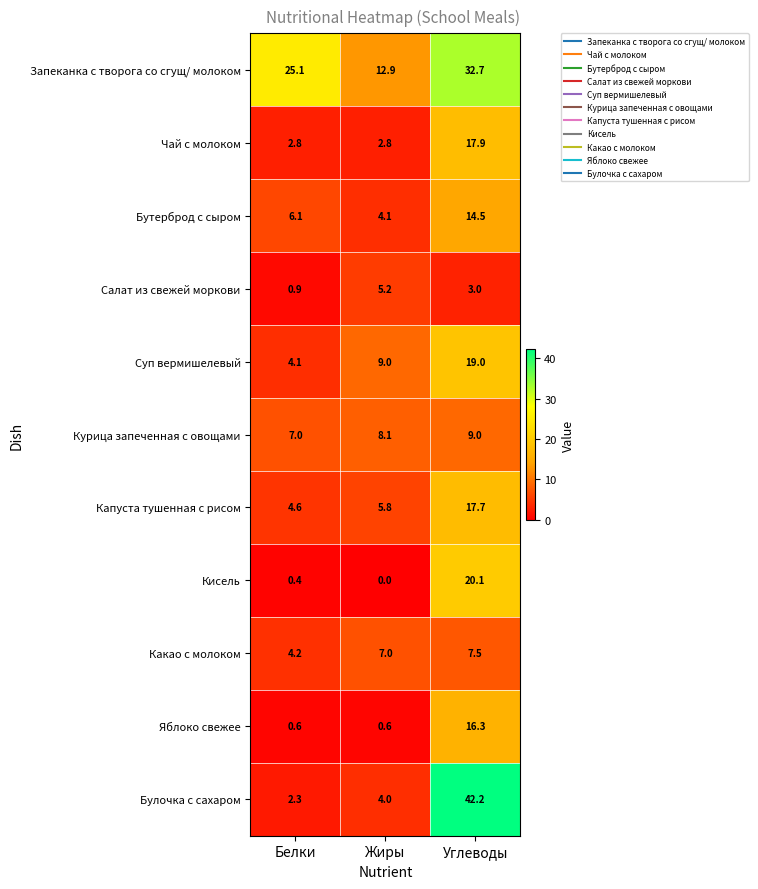

What is the difference between the Суп вермишелевый values at Жиры and Белки?

4.9